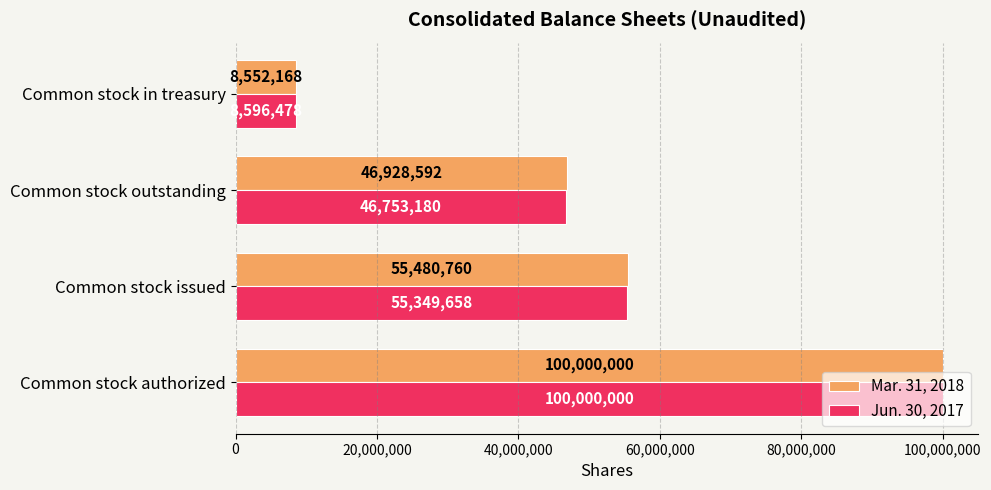

What is the smallest value displayed?

8552168